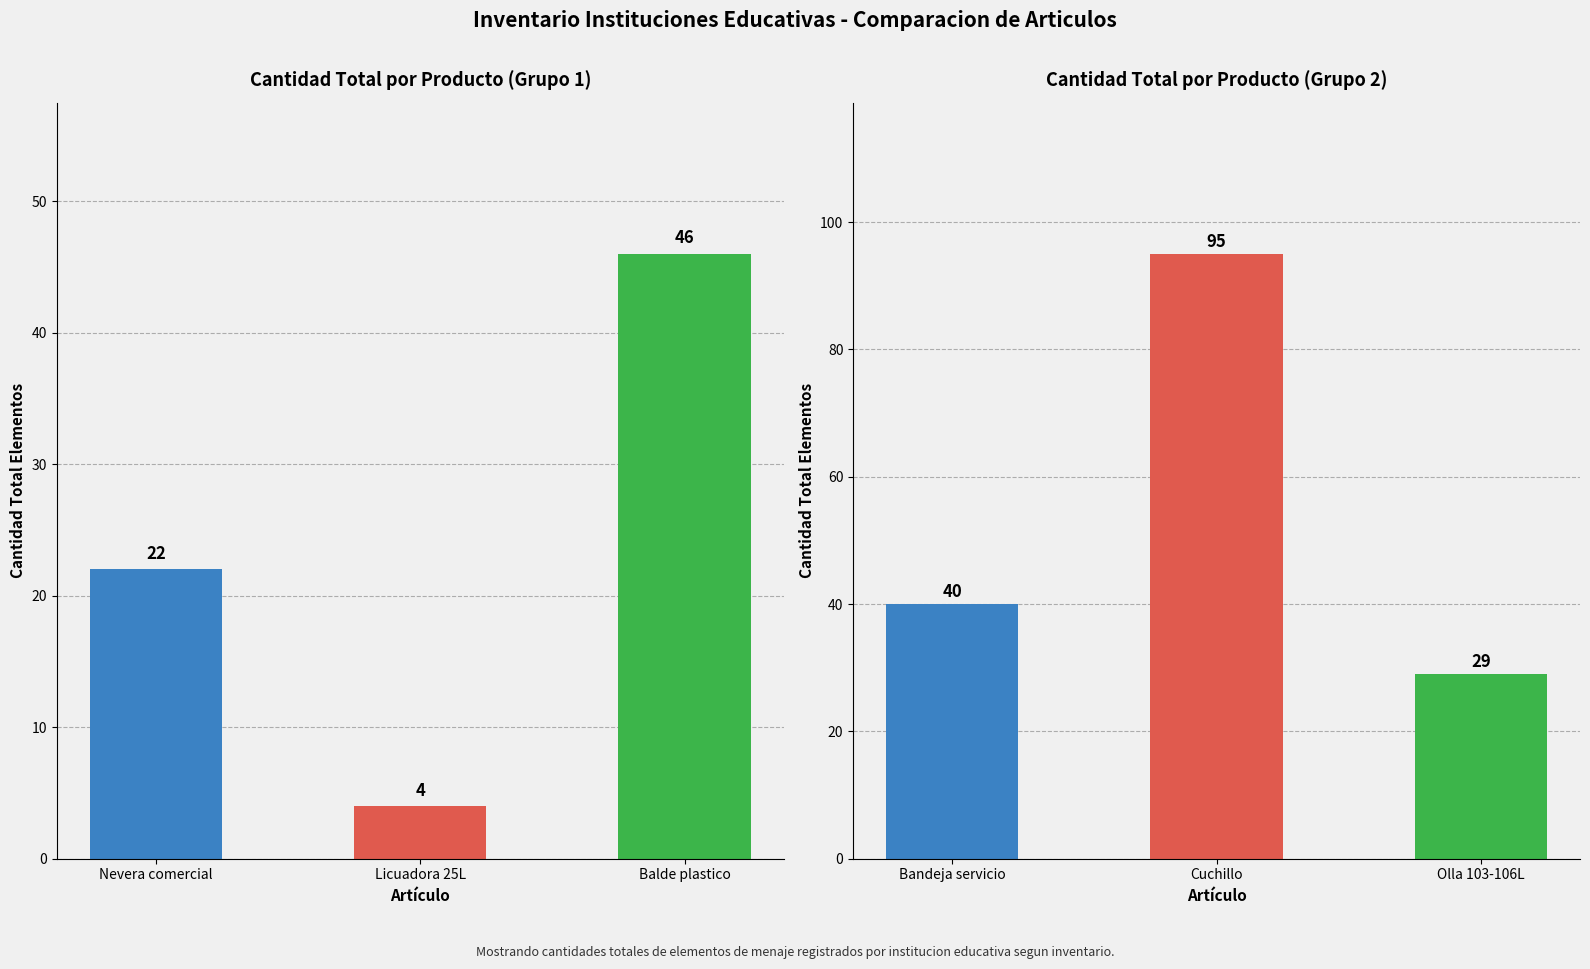

At how many categories does at least one series exceed 19?

2